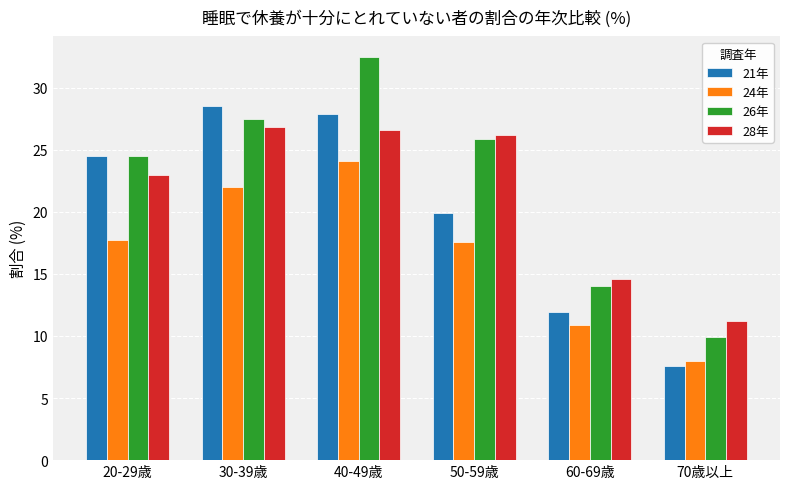

At which category is the sum across all series the highest?

40-49歳